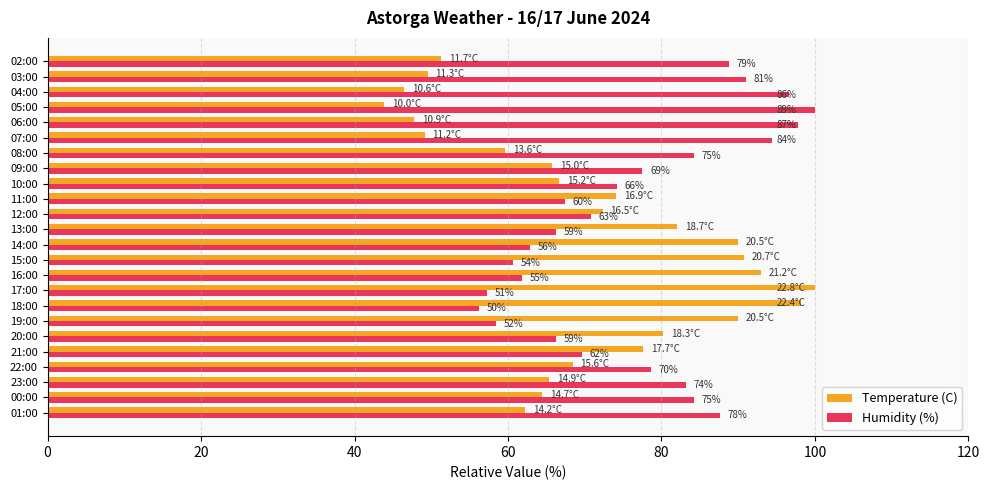

What is the value of the Temperature (C) bar at the 23rd from the left?

49.6